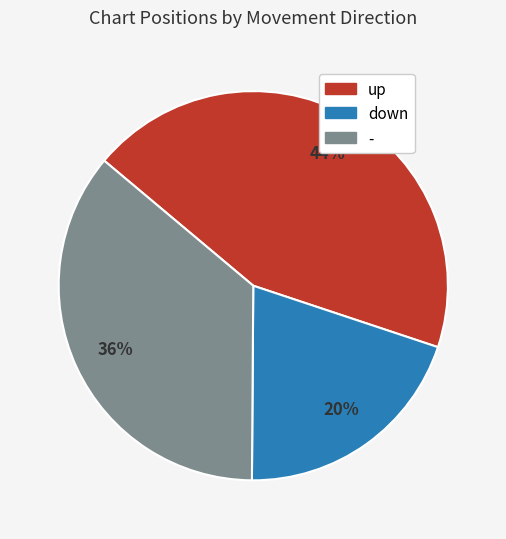

How many slices are in this pie chart?

3